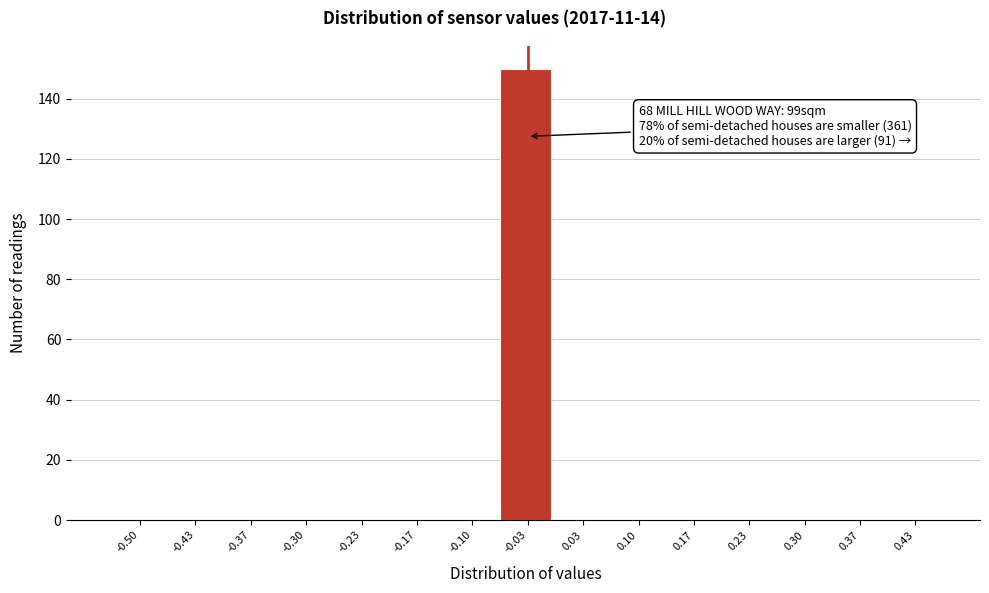

Reading right to left, transcribe all the data shown in this chart.

0.43=0	0.37=0	0.30=0	0.23=0	0.17=0	0.10=0	0.03=0	-0.03=150	-0.10=0	-0.17=0	-0.23=0	-0.30=0	-0.37=0	-0.43=0	-0.50=0